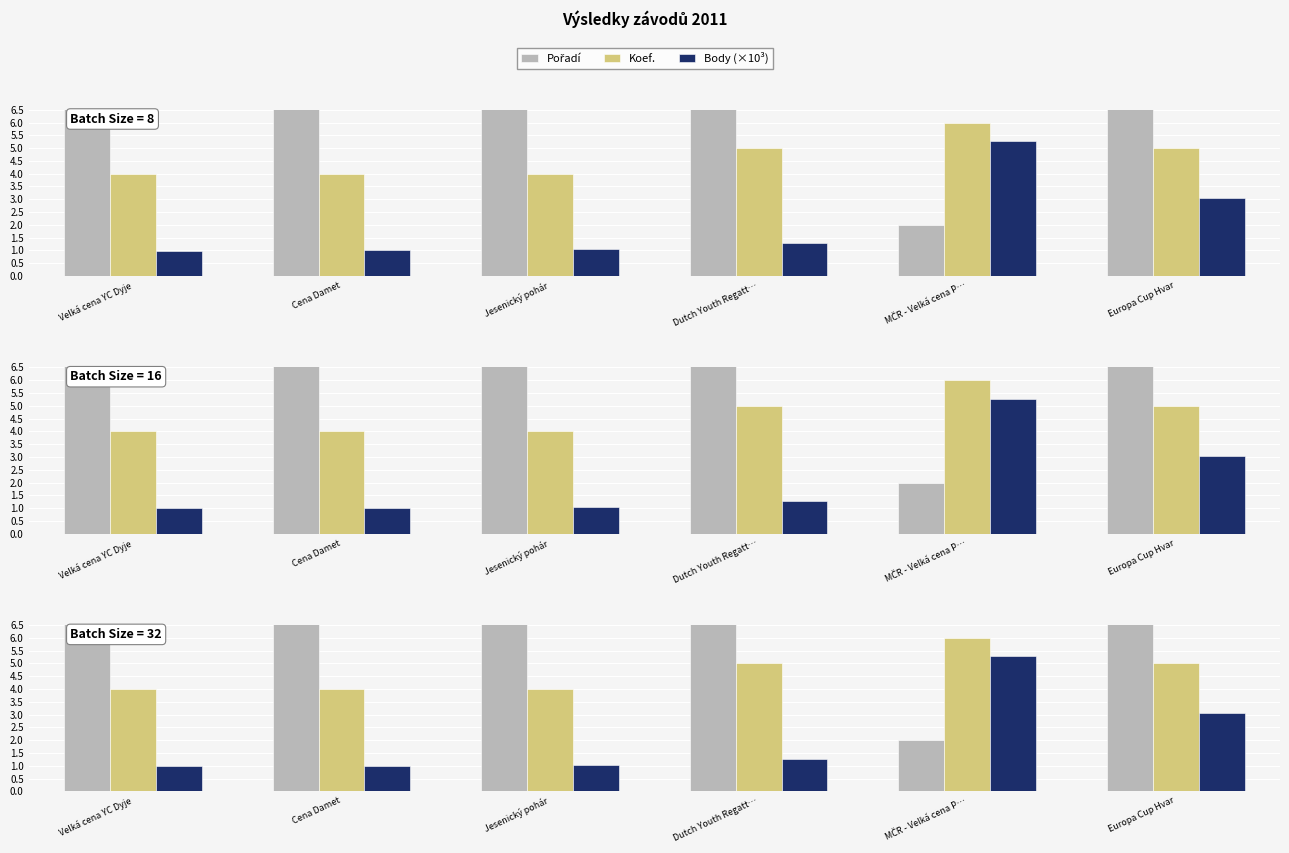

Between Europa Cup Hvar and MČR - Velká cena P…, which is larger?

Europa Cup Hvar